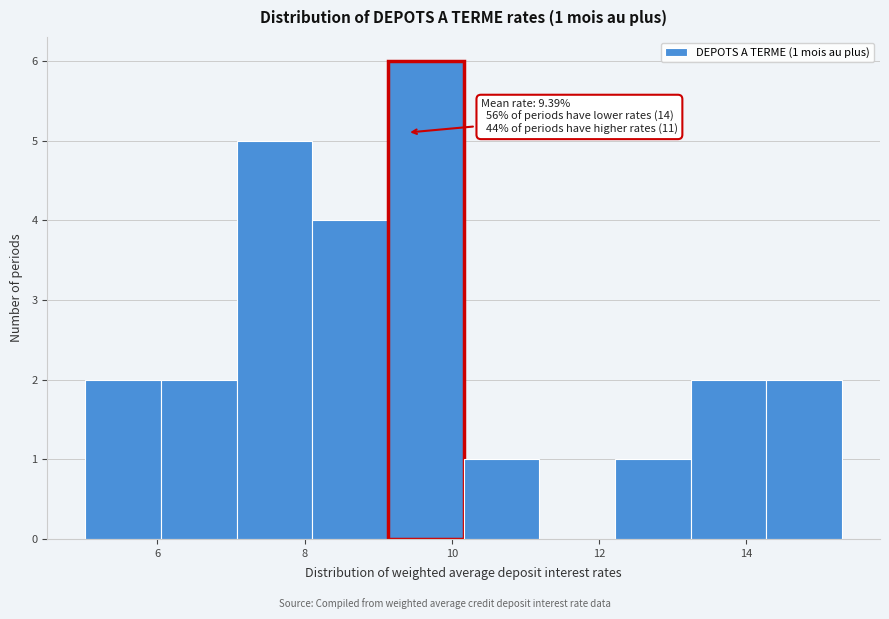

Over which range of the x-axis is the bar tallest?

9.2 to 10.2